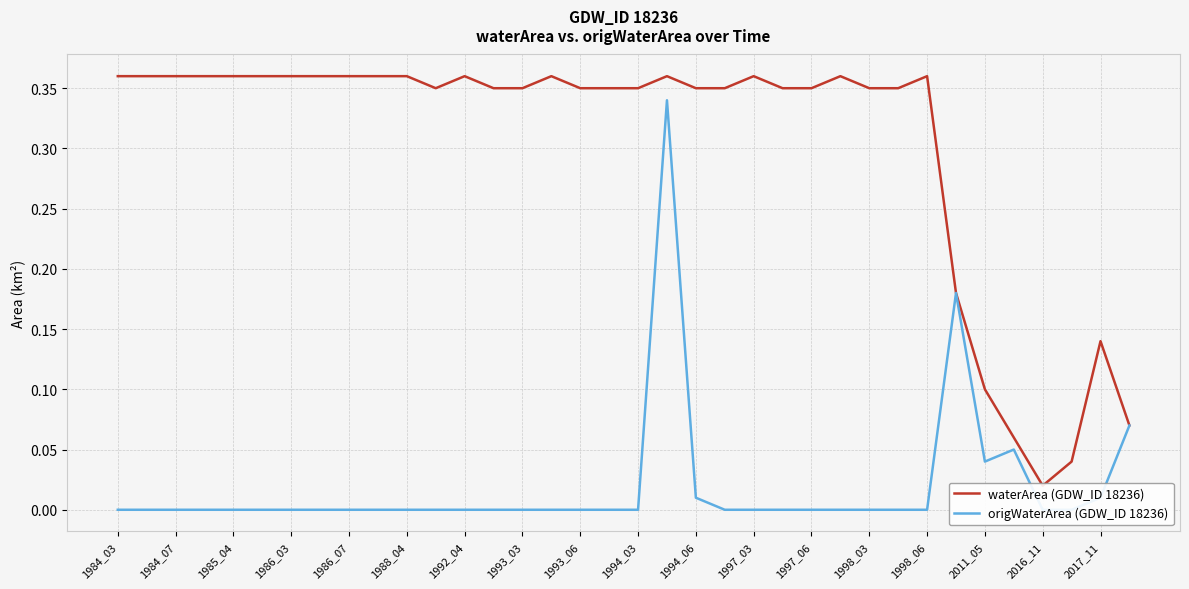

The waterArea (GDW_ID 18236) series shows 0.0 at 31. True or false?

False